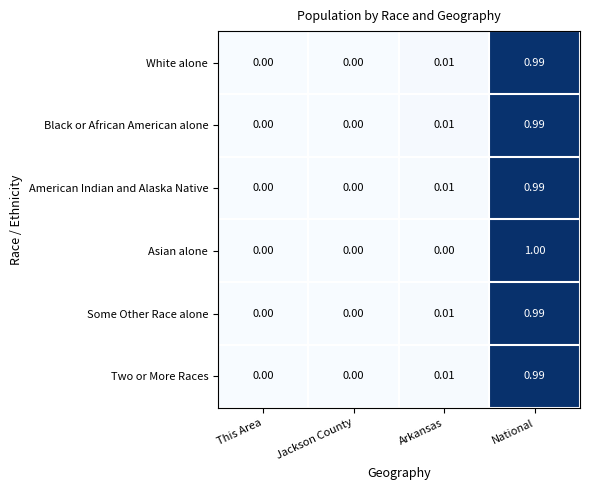

Which label corresponds to the largest value in the chart?

National